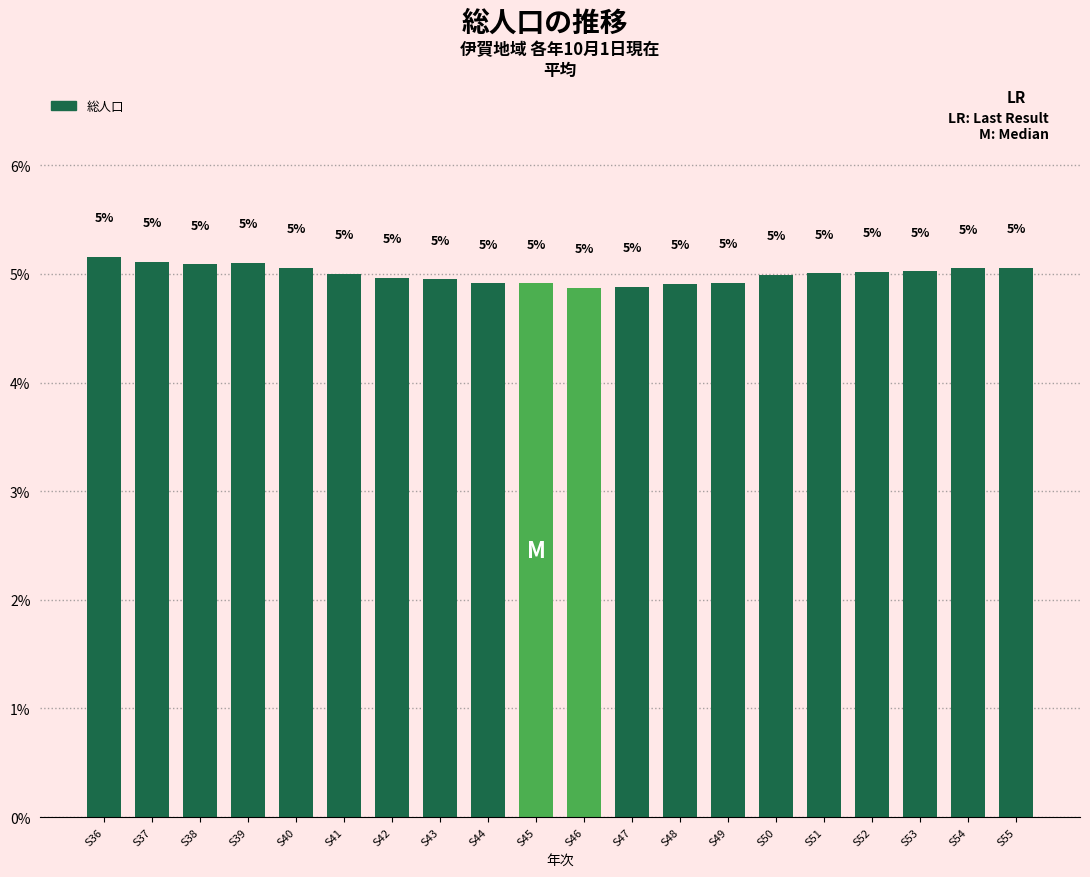

Approximately how many times larger is the value at S53 compared to S42?

1.0